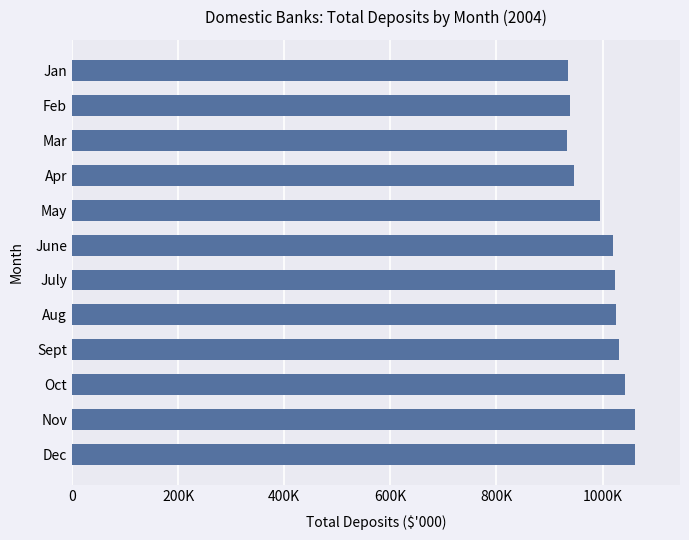

Are the bars horizontal?

Yes